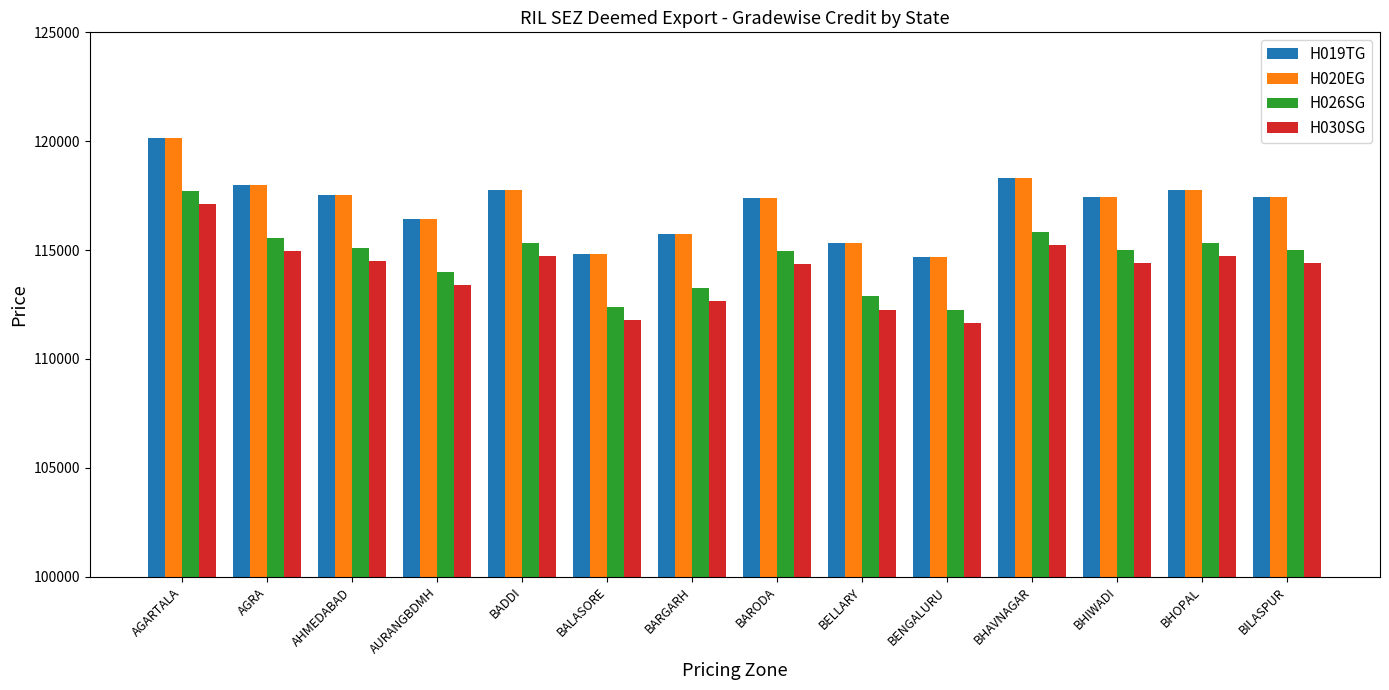

How many values in the H019TG series are below 117450?

7